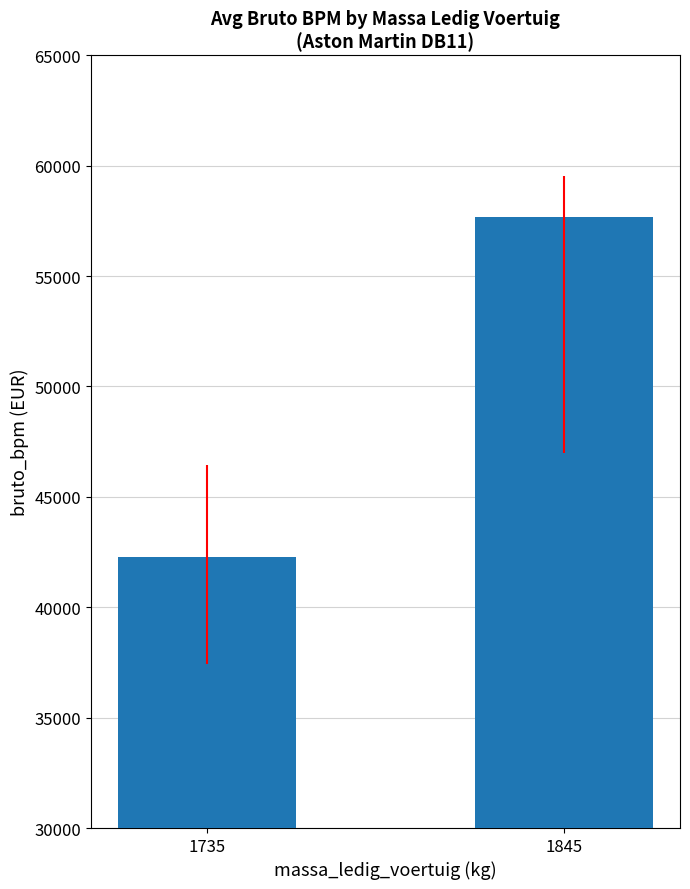

List the labels in order of value, smallest first.

1735, 1845